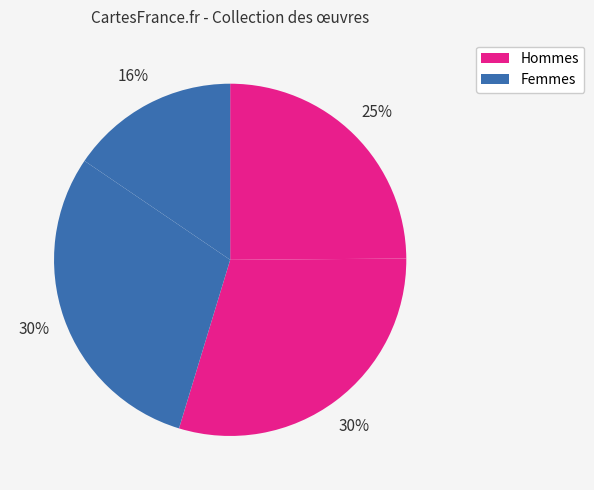

How many segments does this pie chart have?

4